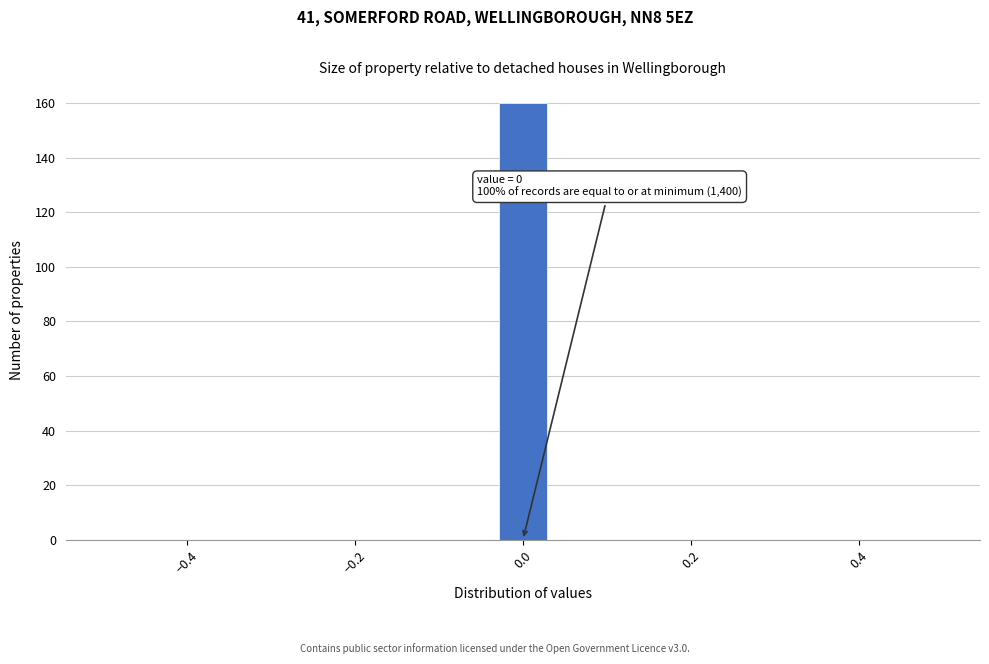

Read against the x-axis, roughly where is the centre of the tallest bar?

0.00